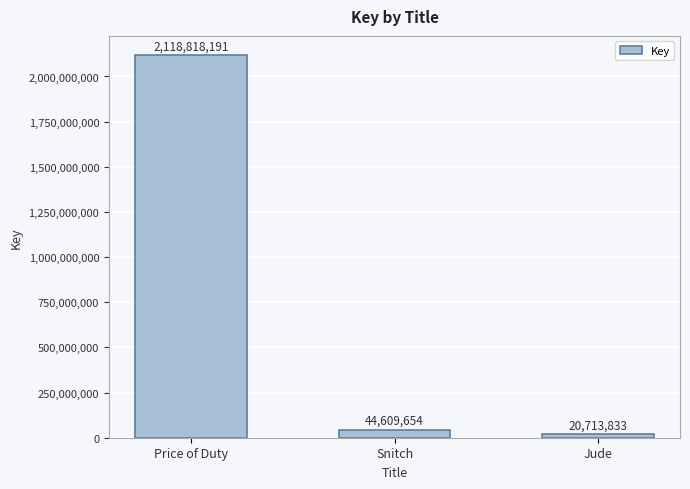

What is the label of the 2nd bar from the left?

Snitch